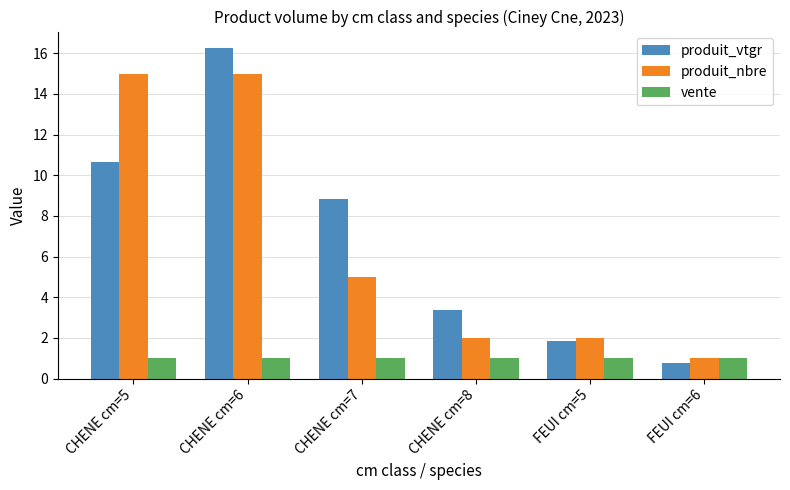

What is the difference between the highest and lowest values at CHENE cm=6?

15.3